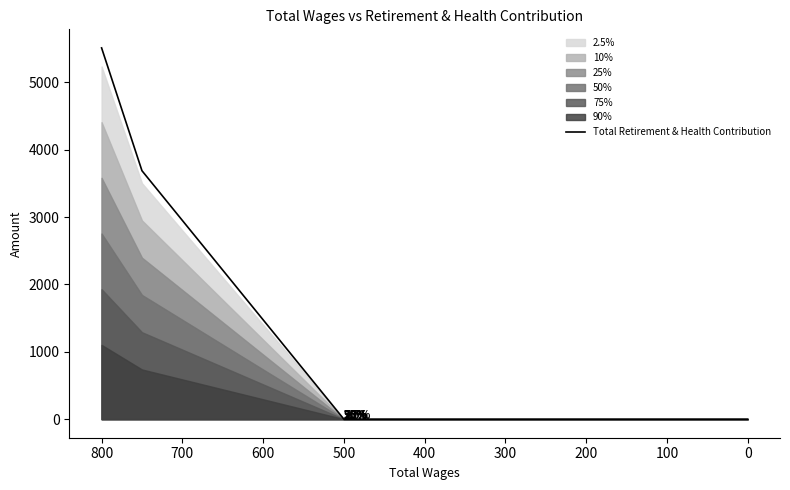

Count the values in the range 0 to 3687.

5